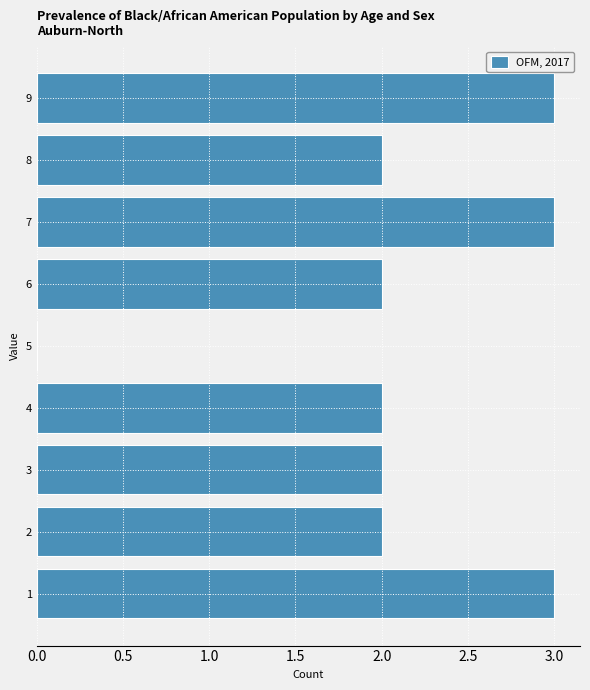

How long is the bar that spans 3.5 to 4.5 on the y-axis? The values are not printed on the chart, so give them approximately, as read against the axis.

2